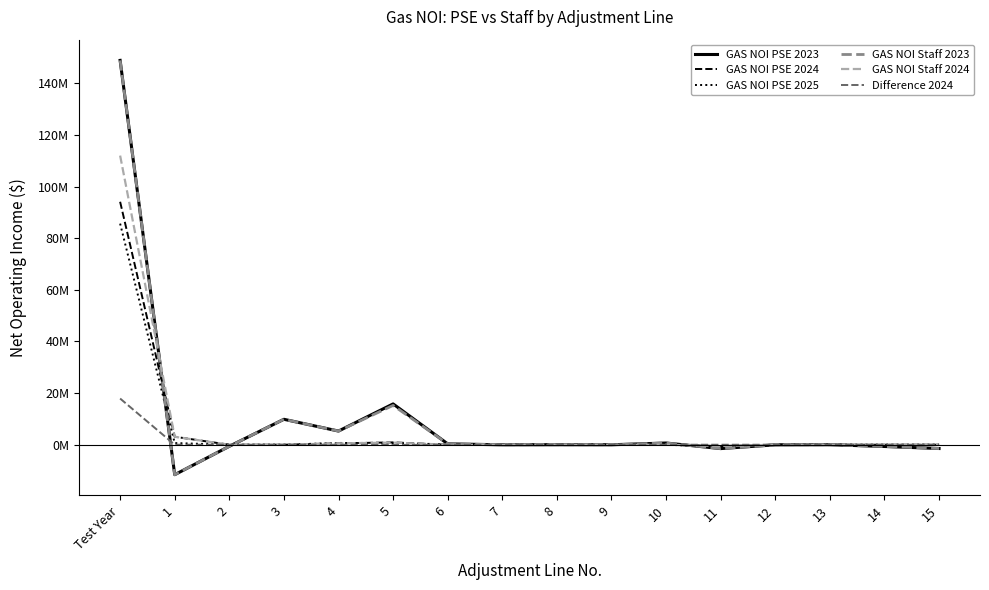

What is the label of the 6th point from the left?

5